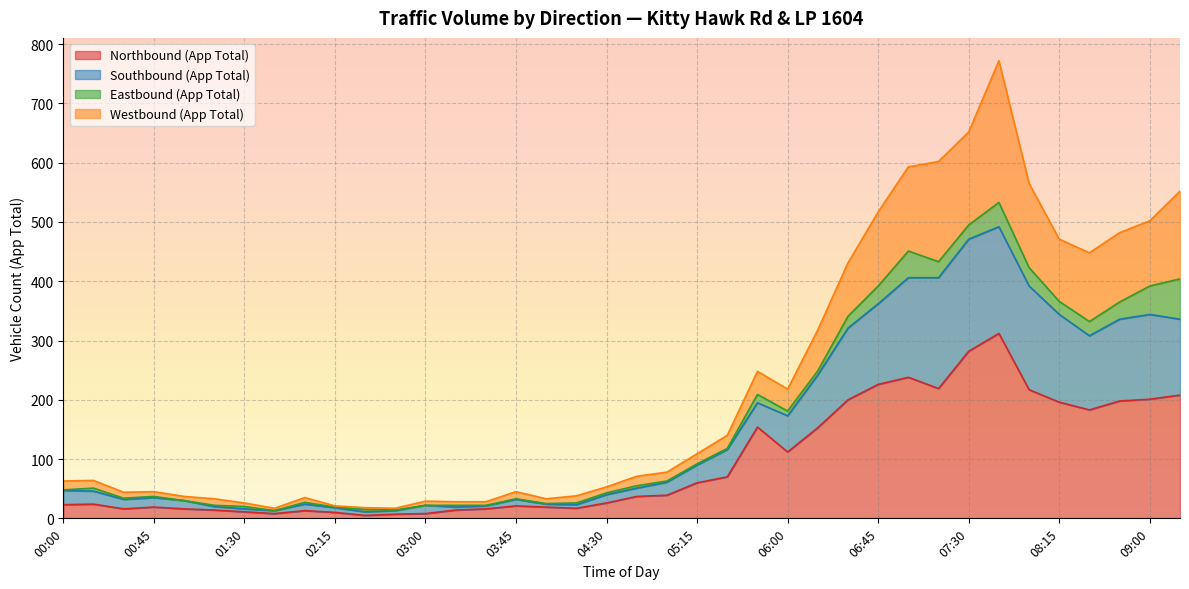

At which label is Southbound (App Total) closest to 251?

06:15